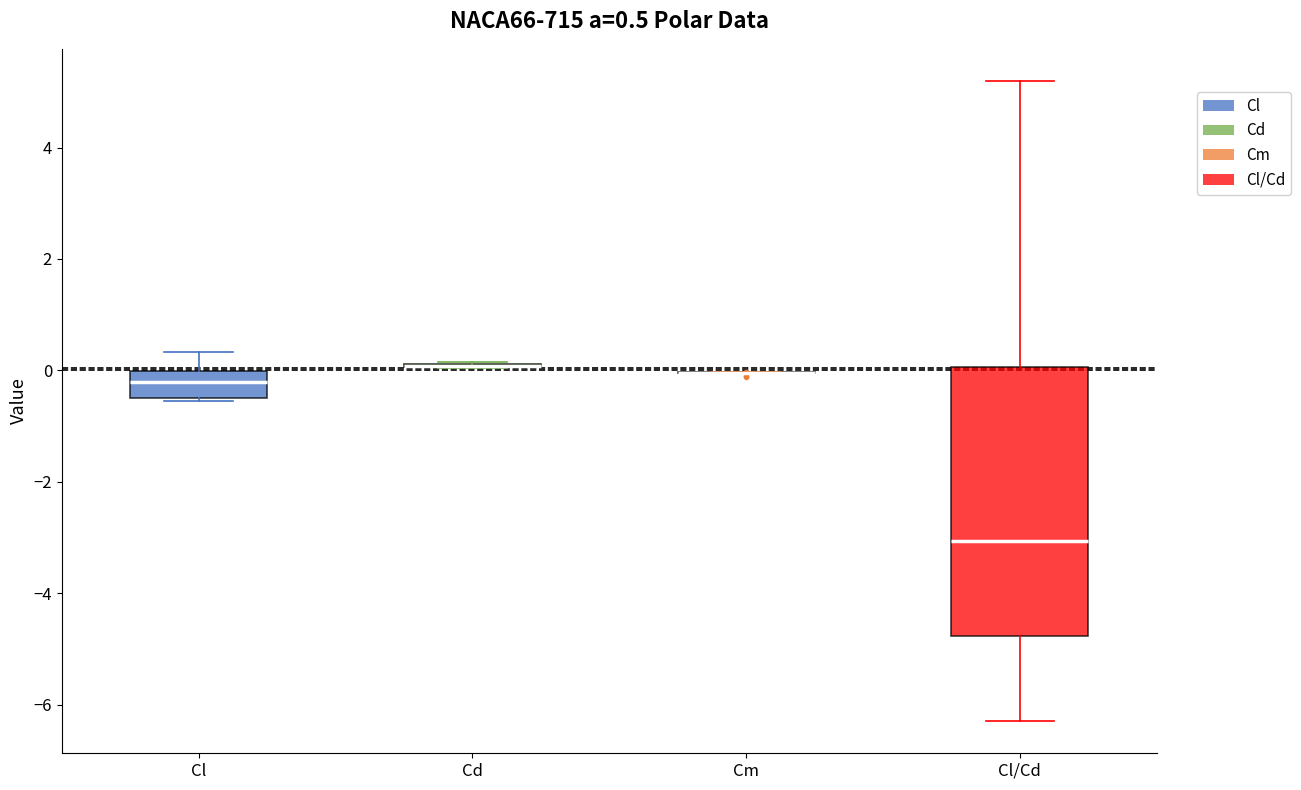

Which box is the tallest, from its lower edge to its upper edge?

Cl/Cd